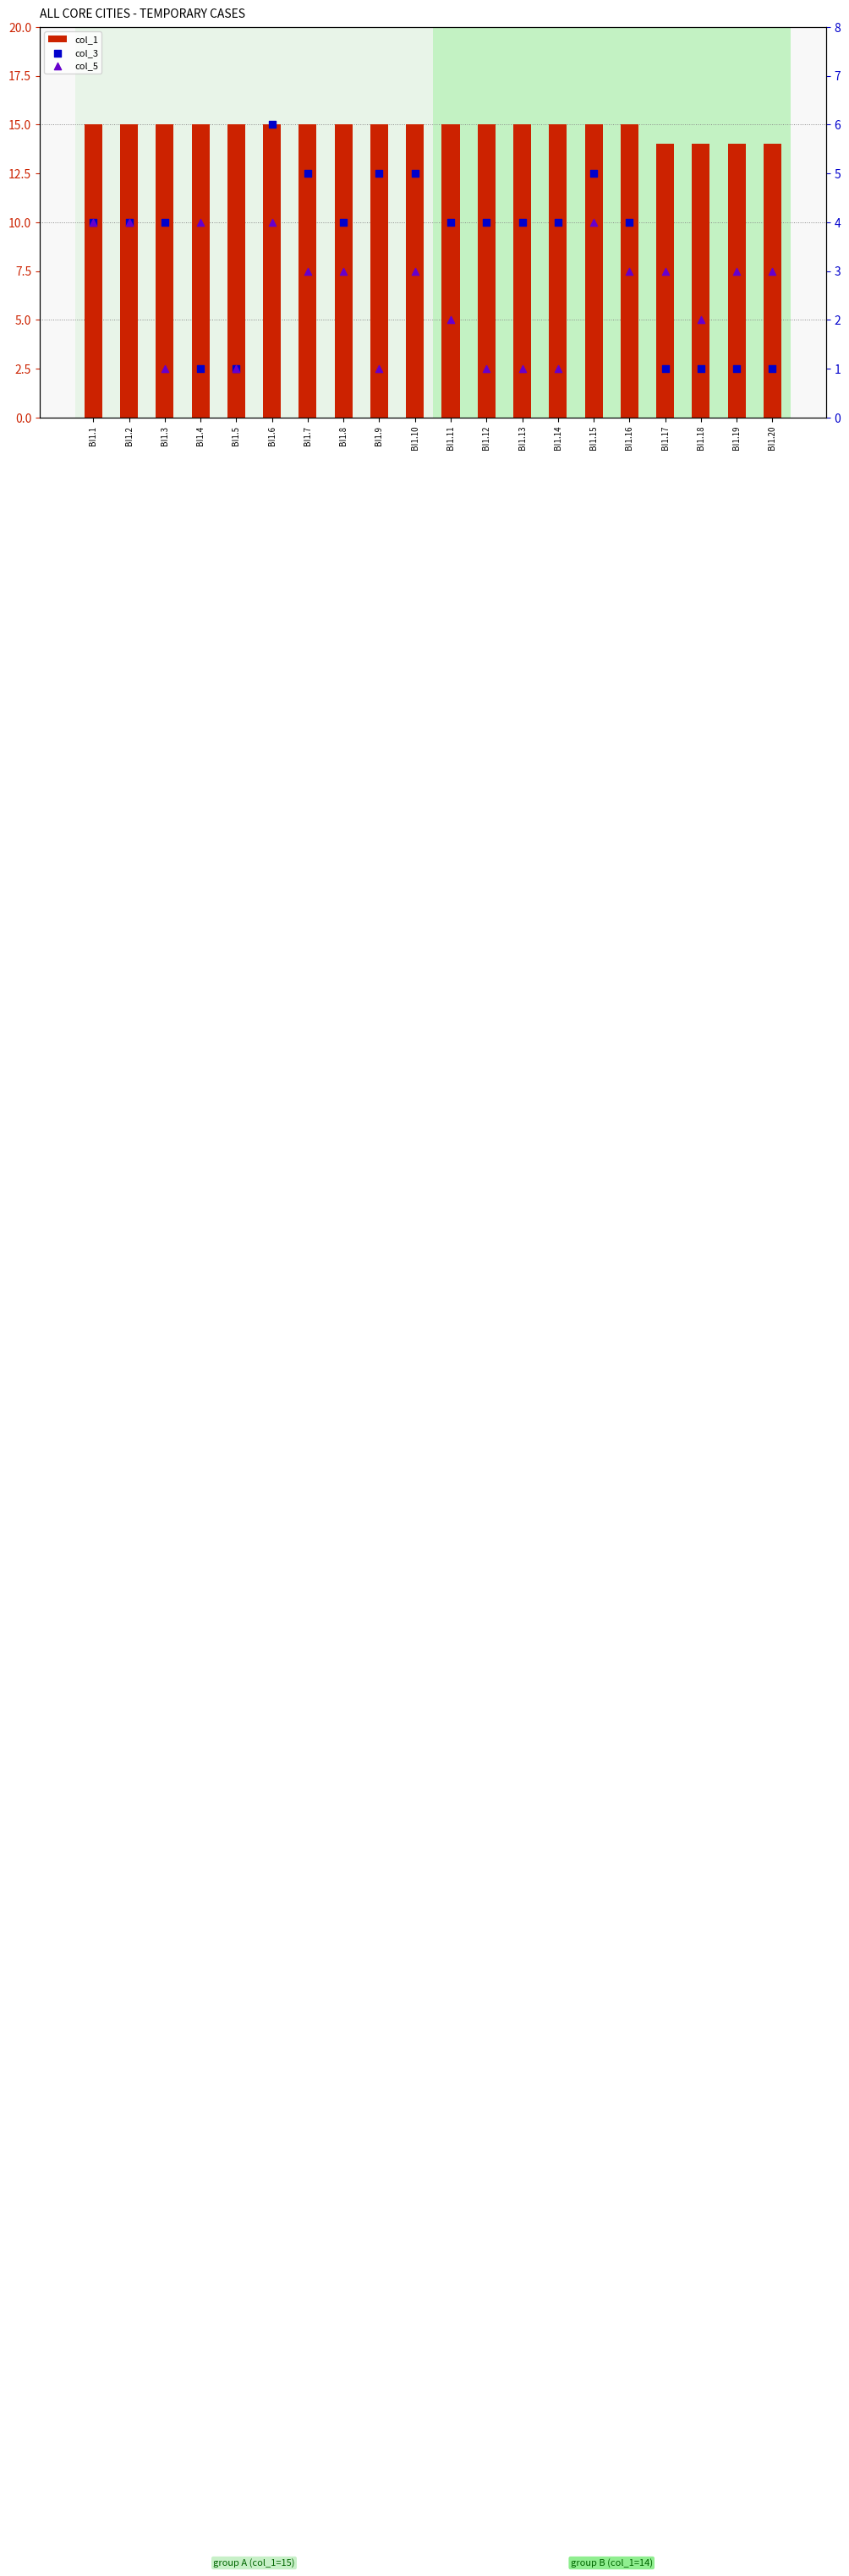

Which series reaches the minimum Y coordinate?

col_3